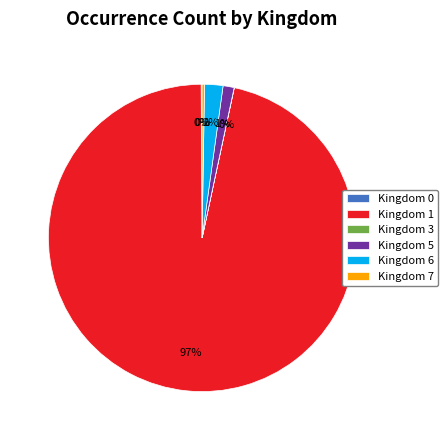

Is there any slice that represents more than half of the pie?

Yes